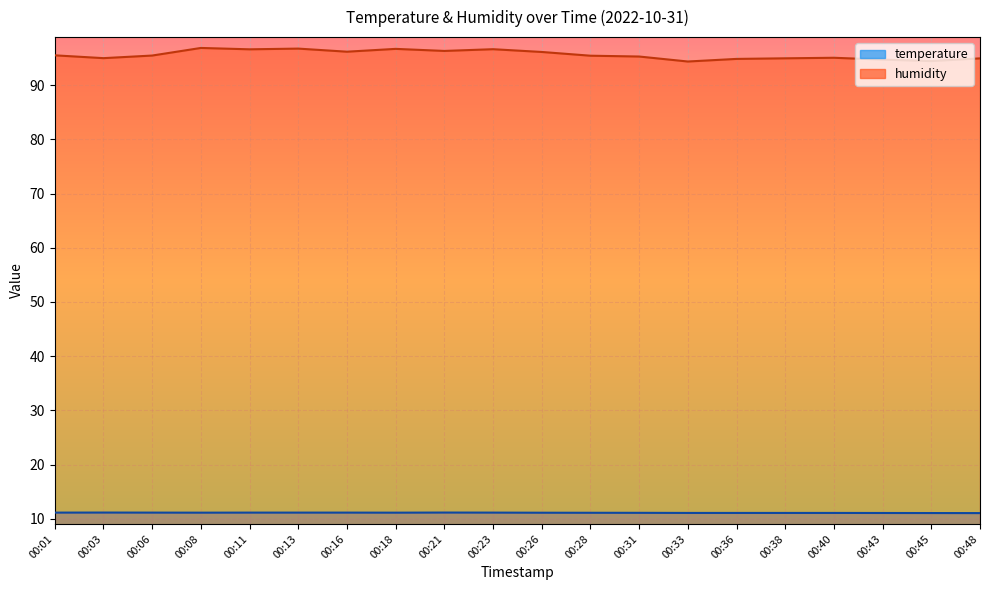

What is the total value across all series at 00:11?

107.8